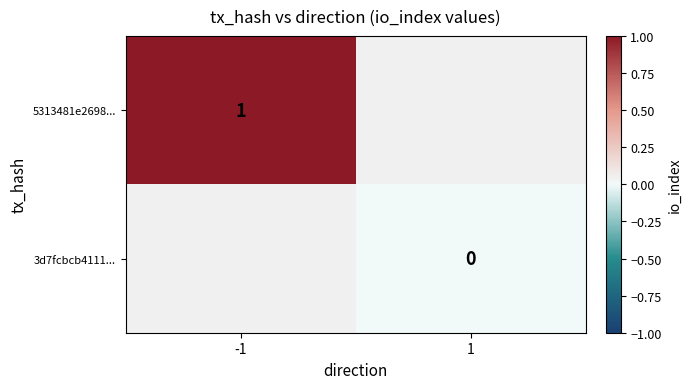

At 1, list the series in order from smallest to largest.

5313481e2698..., 3d7fcbcb4111...